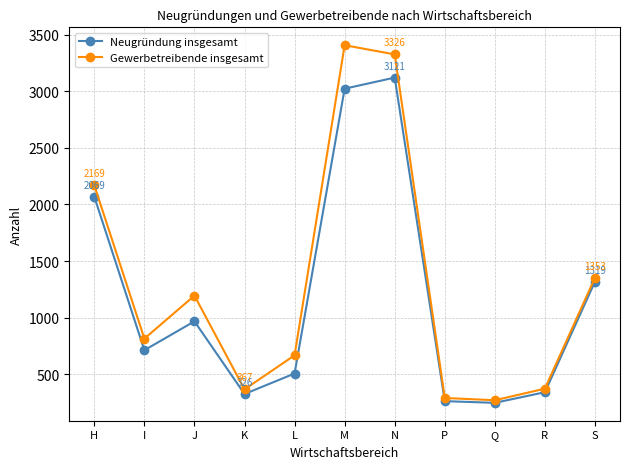

List the series in order of their peak value, lowest first.

Neugründung insgesamt, Gewerbetreibende insgesamt